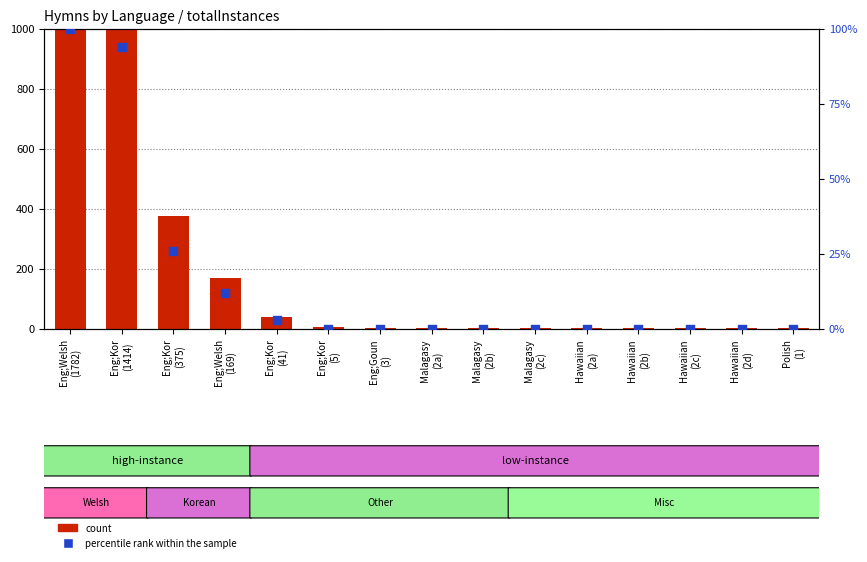

Which series contains the highest Y value?

count